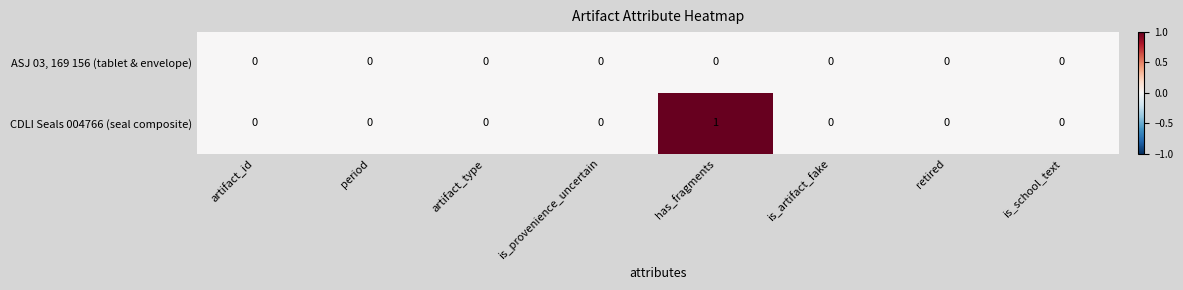

Reading left to right, transcribe all the data shown in this chart.

ASJ 03, 169 156 (tablet & envelope): artifact_id=0	period=0	artifact_type=0	is_provenience_uncertain=0	has_fragments=0	is_artifact_fake=0	retired=0	is_school_text=0
CDLI Seals 004766 (seal composite): artifact_id=0	period=0	artifact_type=0	is_provenience_uncertain=0	has_fragments=1	is_artifact_fake=0	retired=0	is_school_text=0